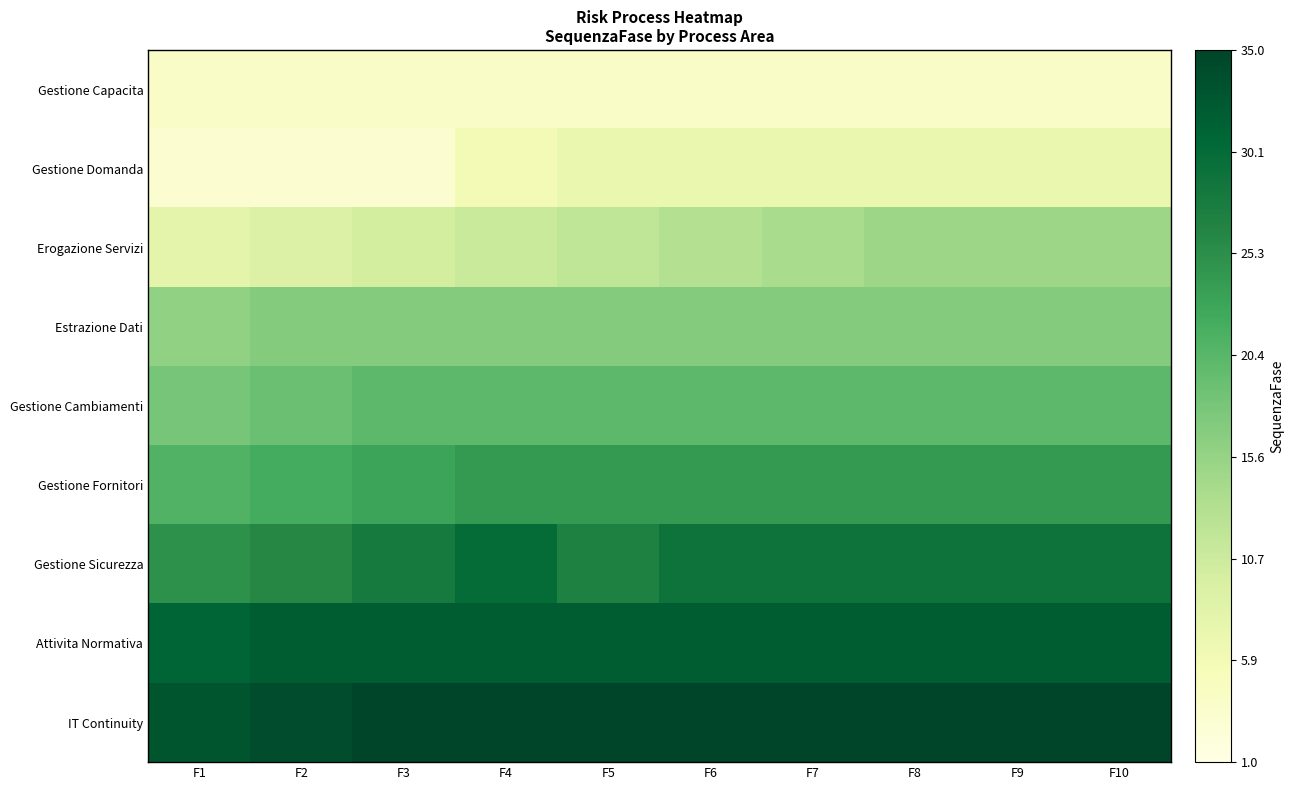

What is the total value across all series at F7?

182